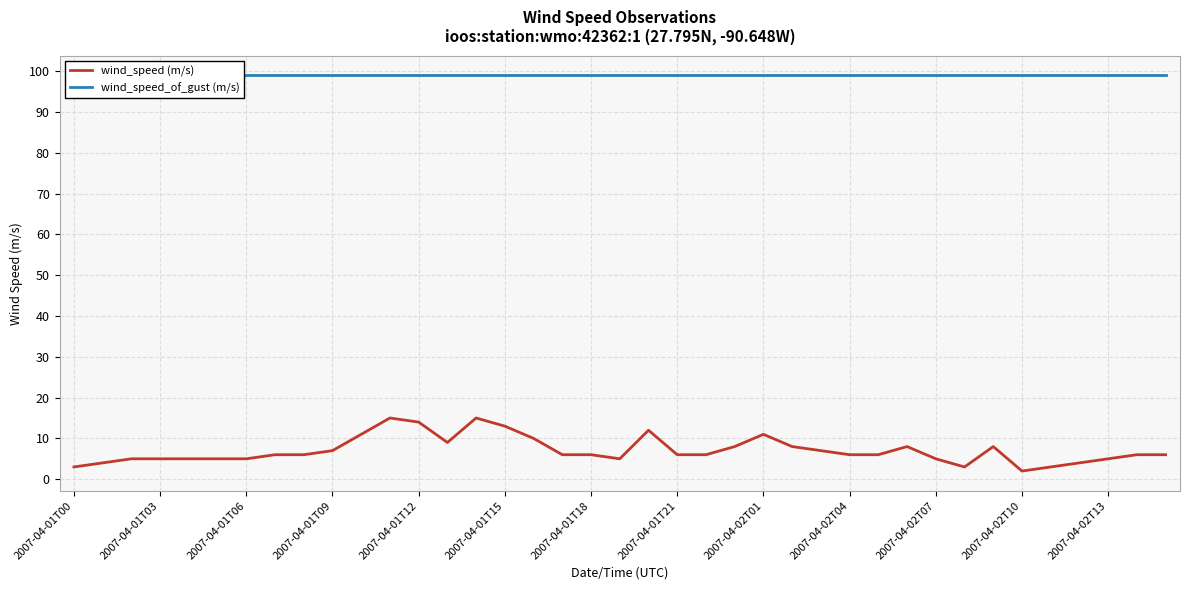

Which series has the widest spread of values?

wind_speed (m/s)